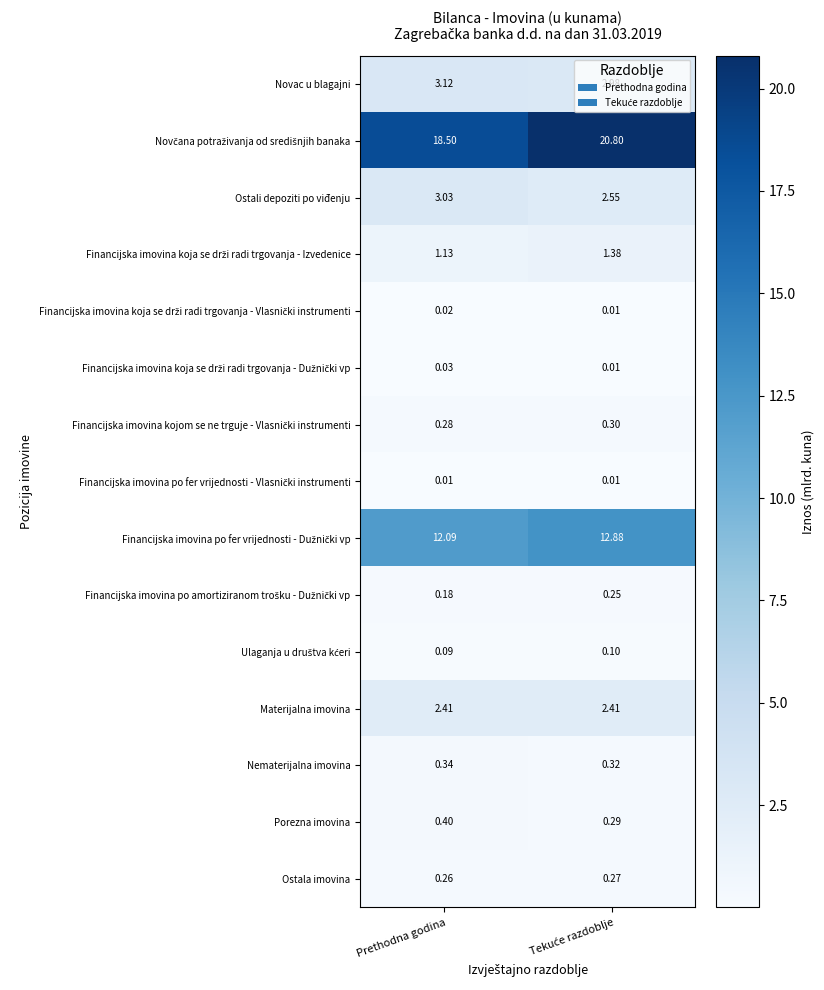

Where does the Ostali depoziti po viđenju series first go above 3?

Prethodna godina